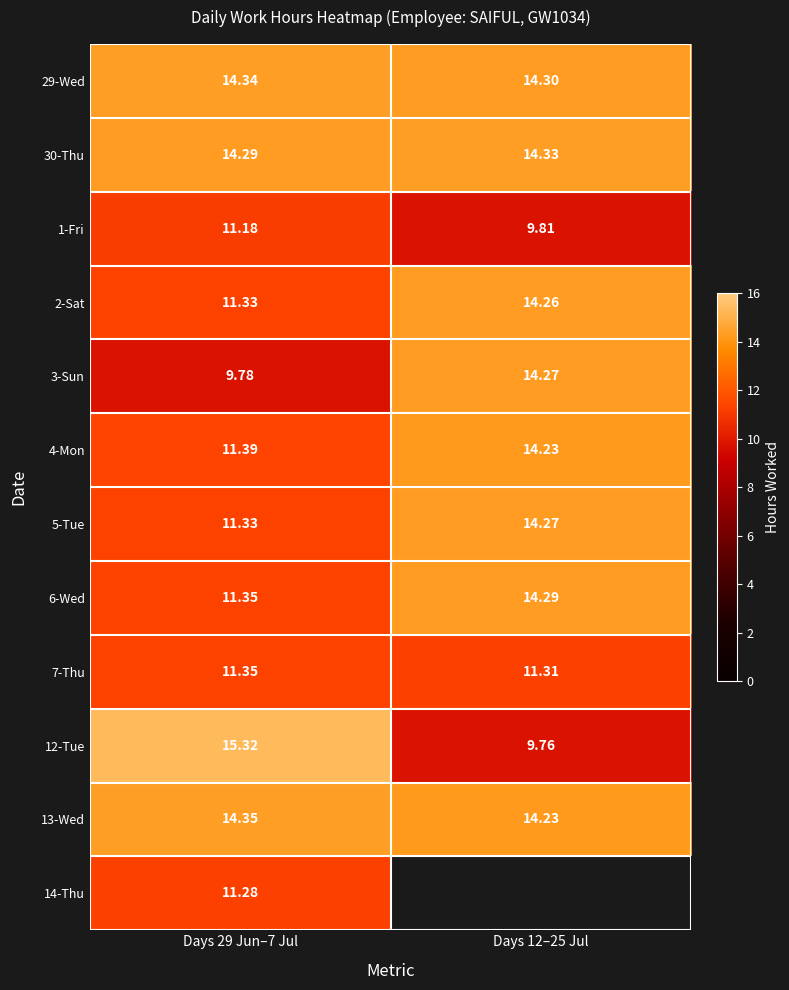

Is the value of 3-Sun at Days 29 Jun–7 Jul greater than the value of 13-Wed at Days 29 Jun–7 Jul?

No